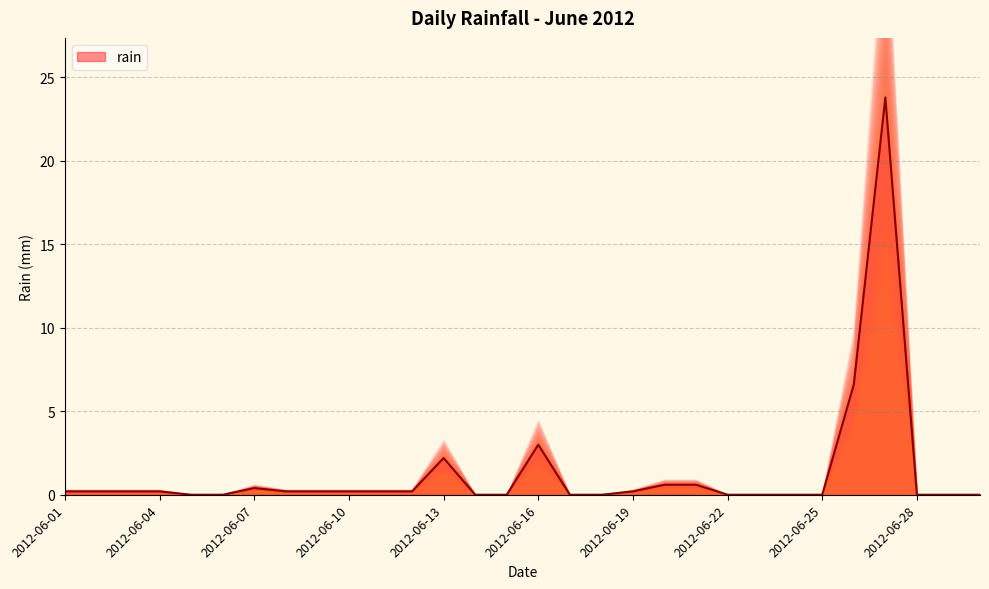

What is the approximate value at 2012-06-19?

0.2